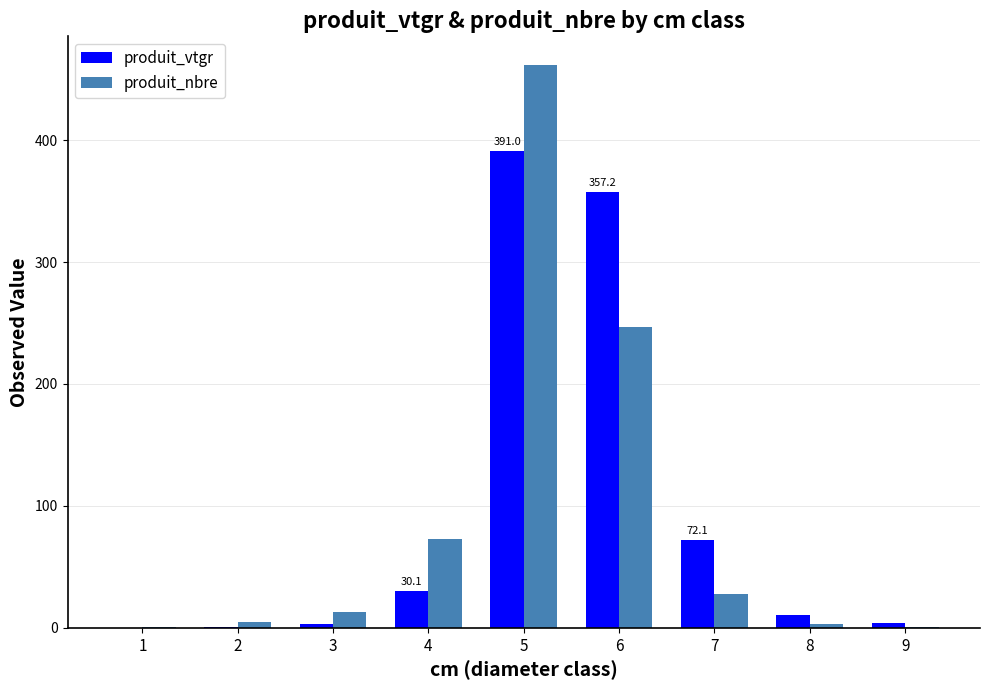

Which series has the largest total across all categories?

produit_vtgr